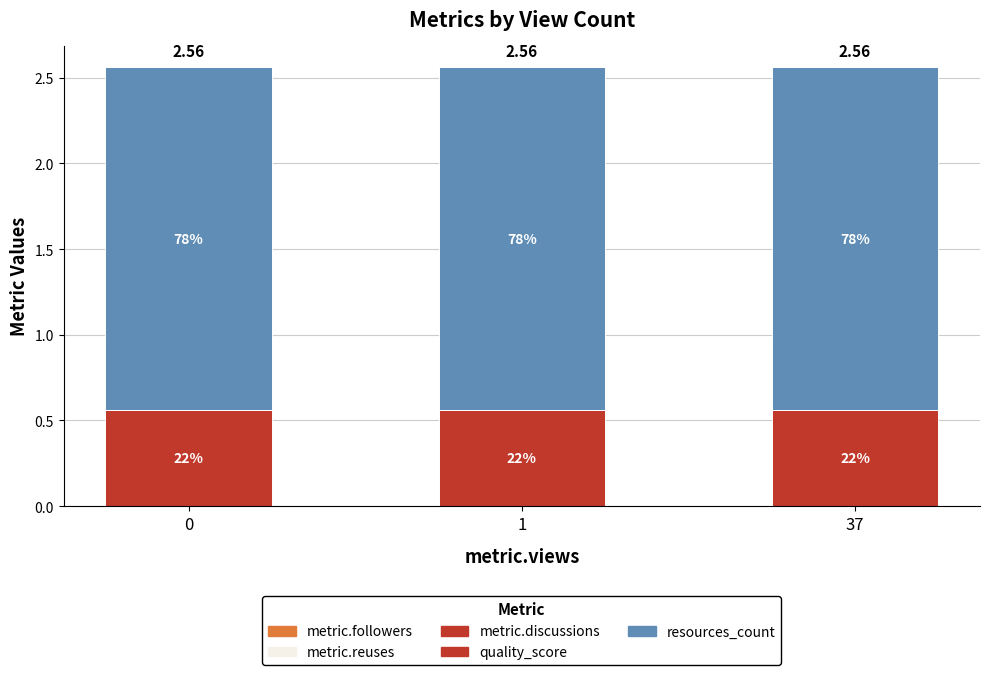

Does the chart contain any negative values?

No